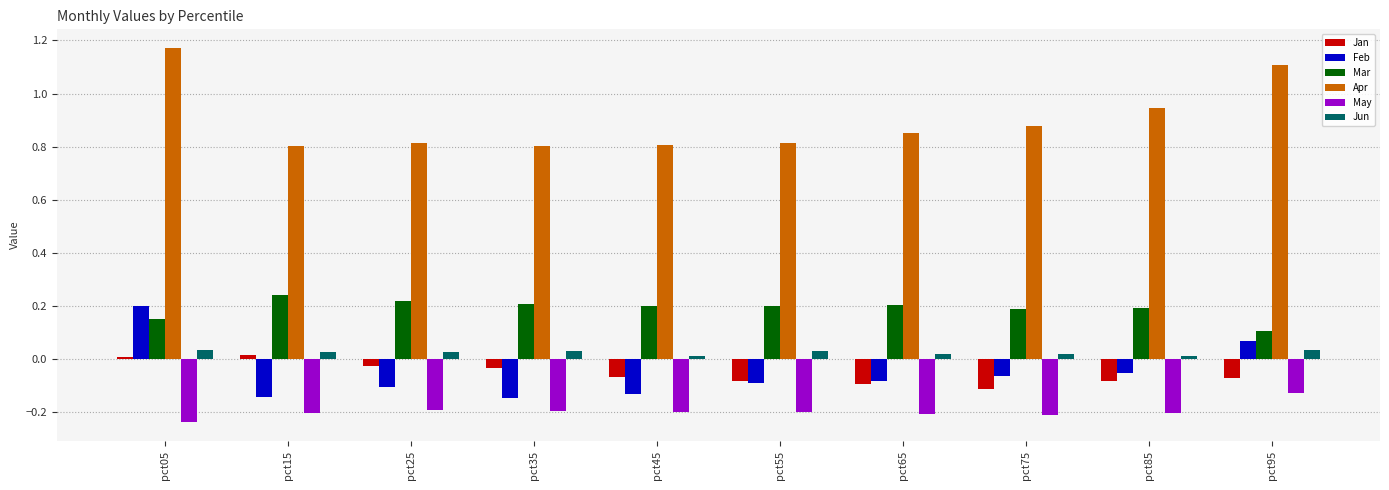

What is the sum of all Apr values?

9.0